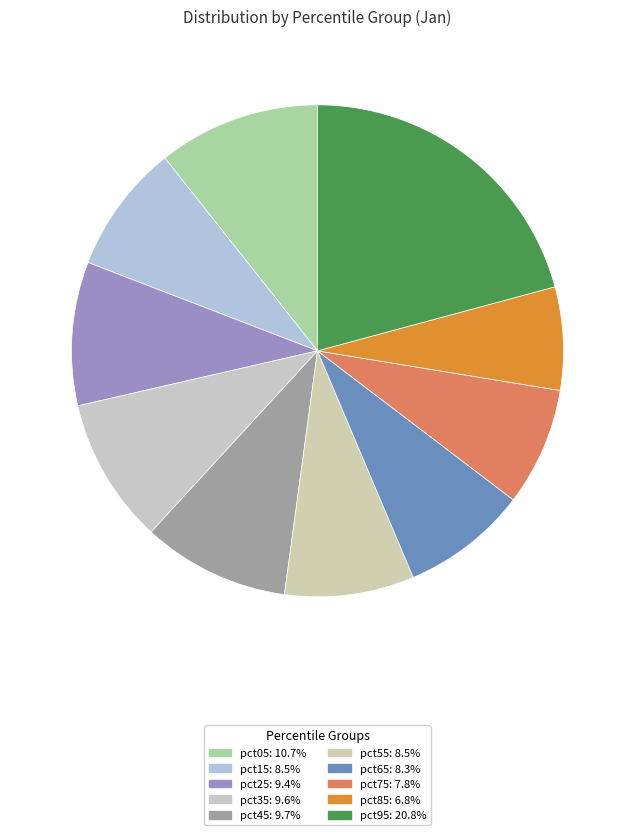

Count the number of slices in the pie.

10